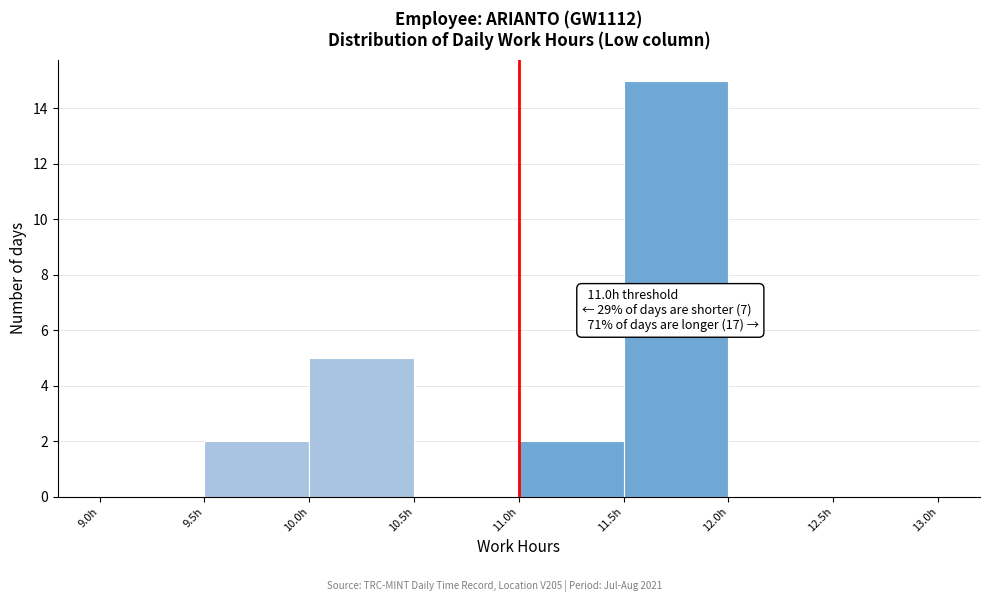

Over which range of the x-axis is the bar tallest?

11.5 to 12.0